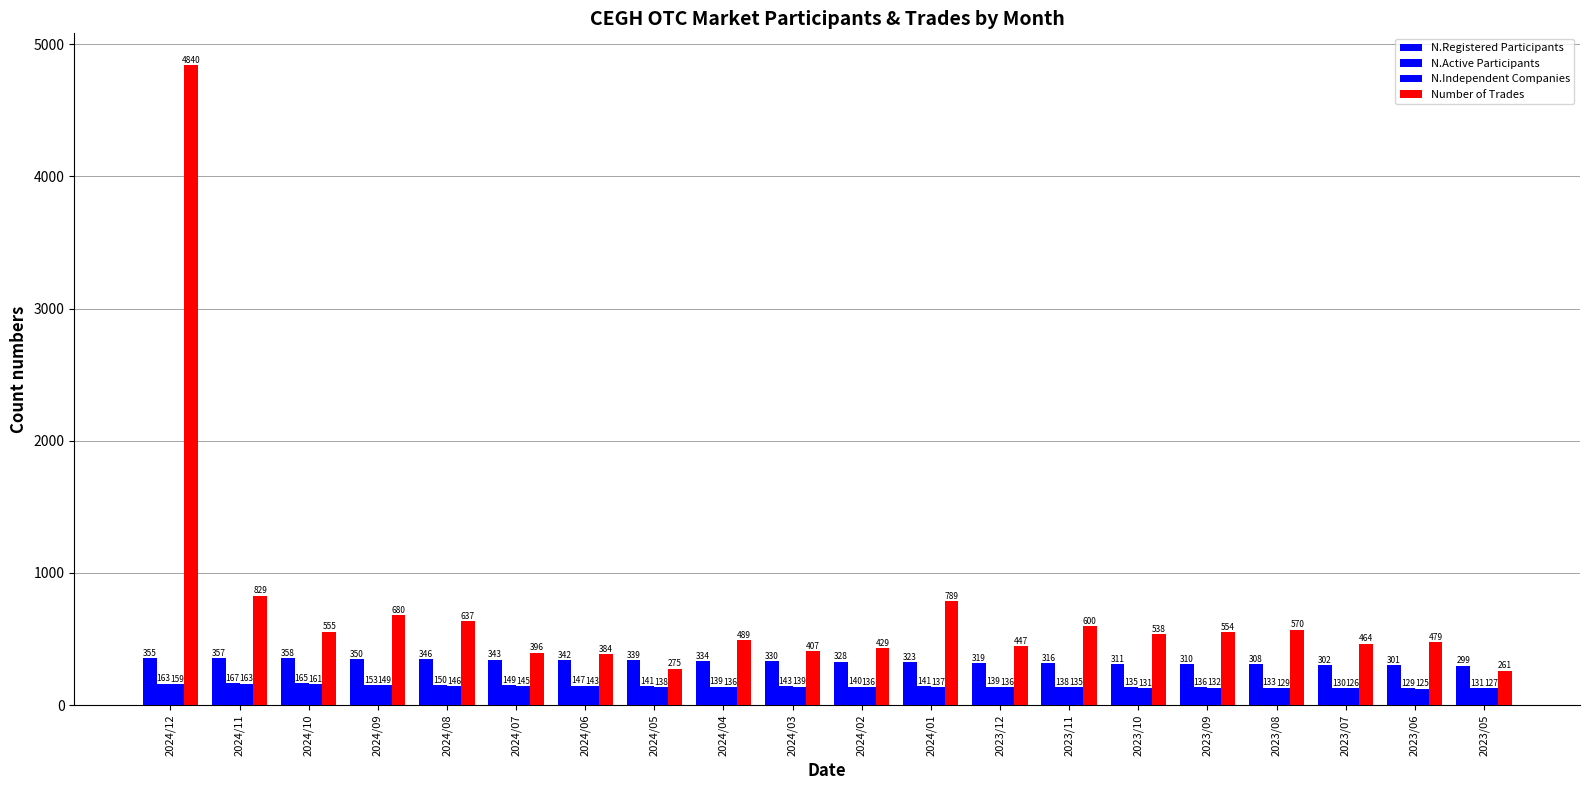

Are the bars grouped side by side (vs. stacked)?

Yes